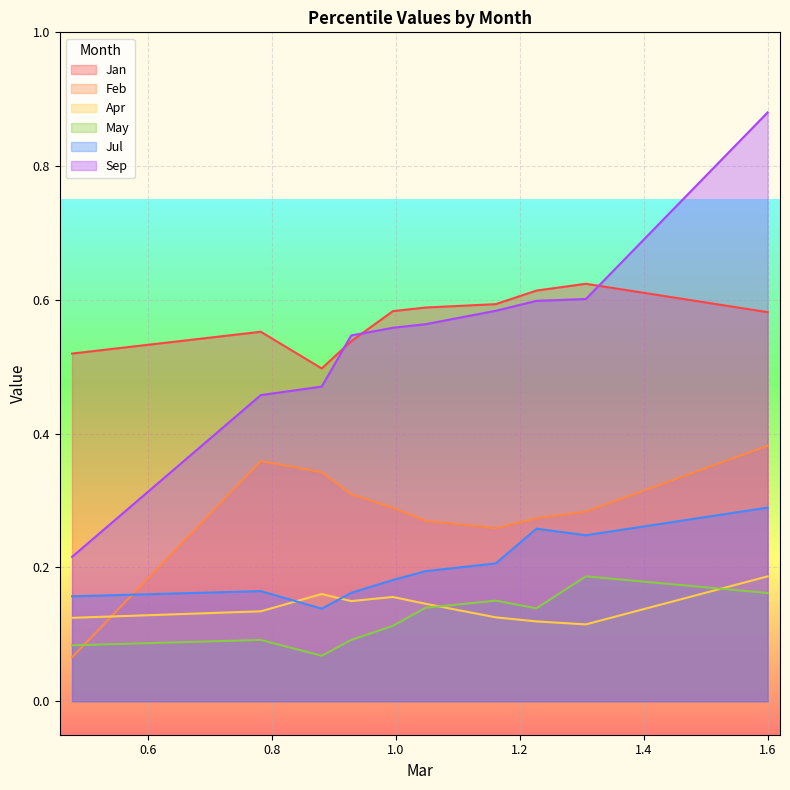

What are all the series names shown in the legend?

Jan, Feb, Apr, May, Jul, Sep